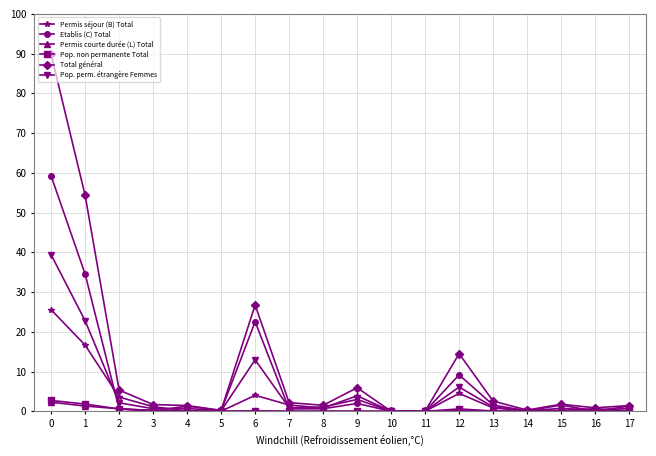

What are all the series names shown in the legend?

Permis séjour (B) Total, Etablis (C) Total, Permis courte durée (L) Total, Pop. non permanente Total, Total général, Pop. perm. étrangère Femmes